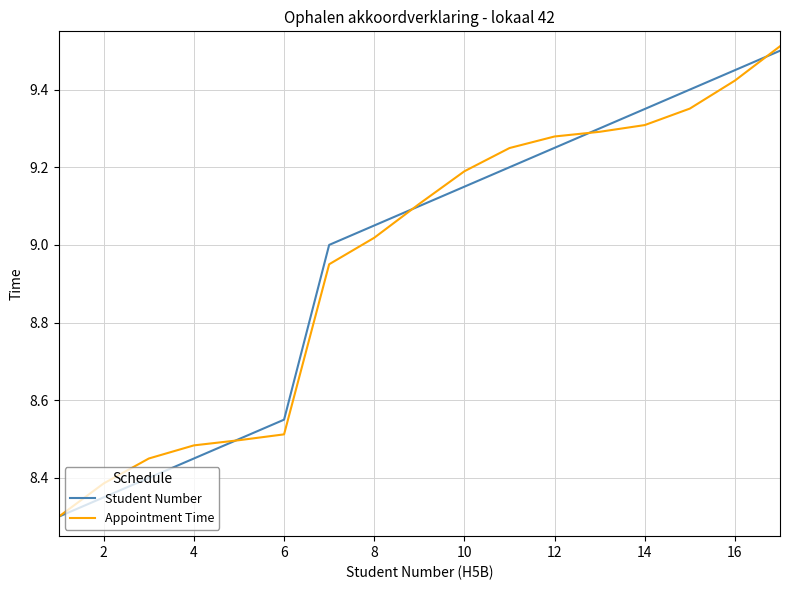

What is the sum of all Appointment Time values?

152.3